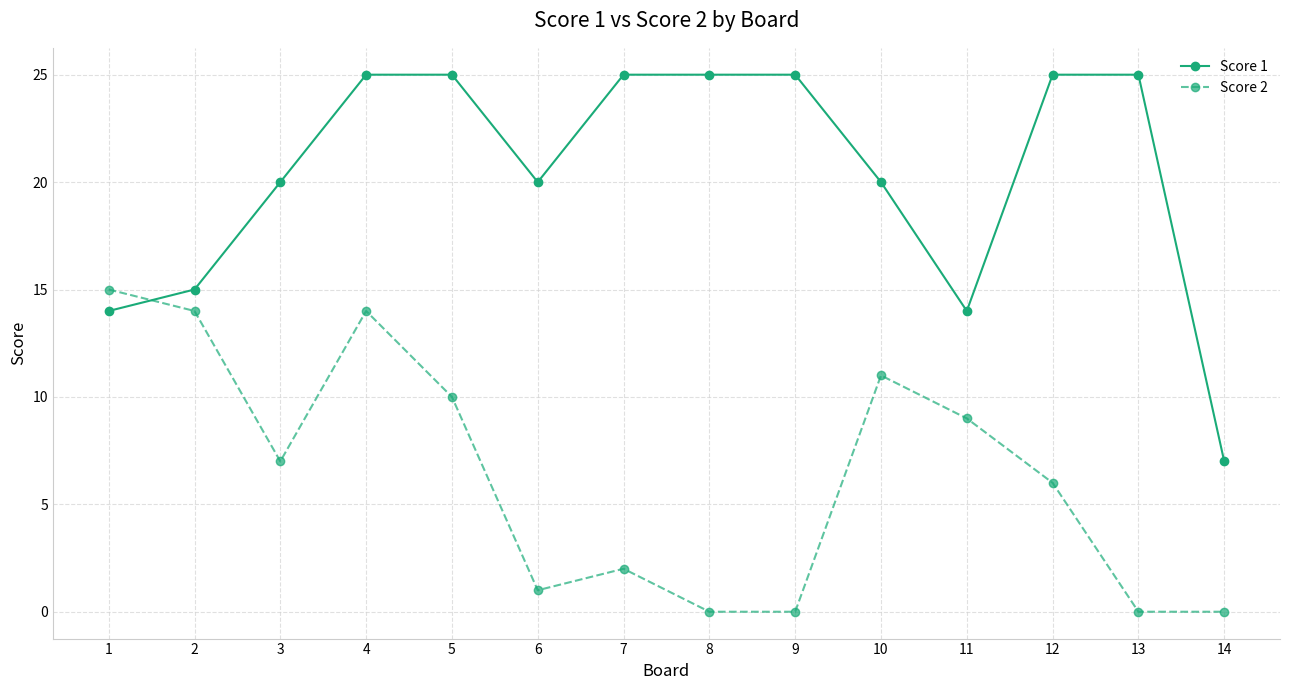

The value of Score 1 at 13 is 37. True or false?

False